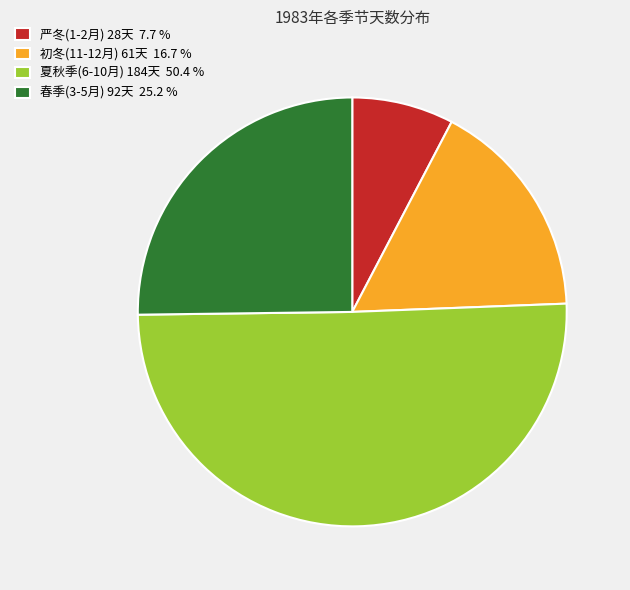

Count the number of slices in the pie.

4